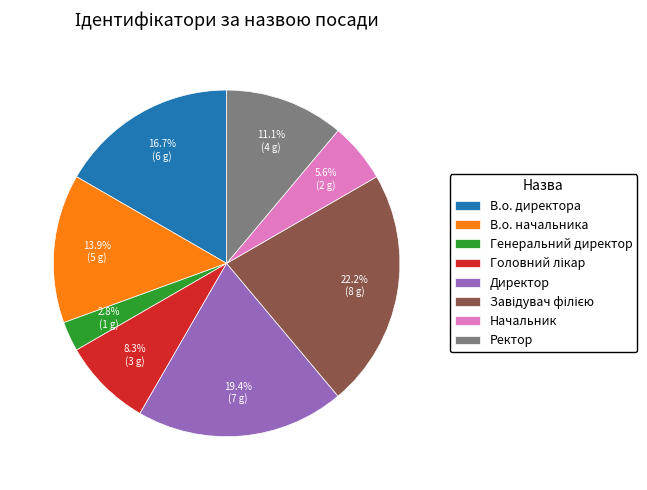

Is the sum of Начальник and В.о. начальника greater than half?

No